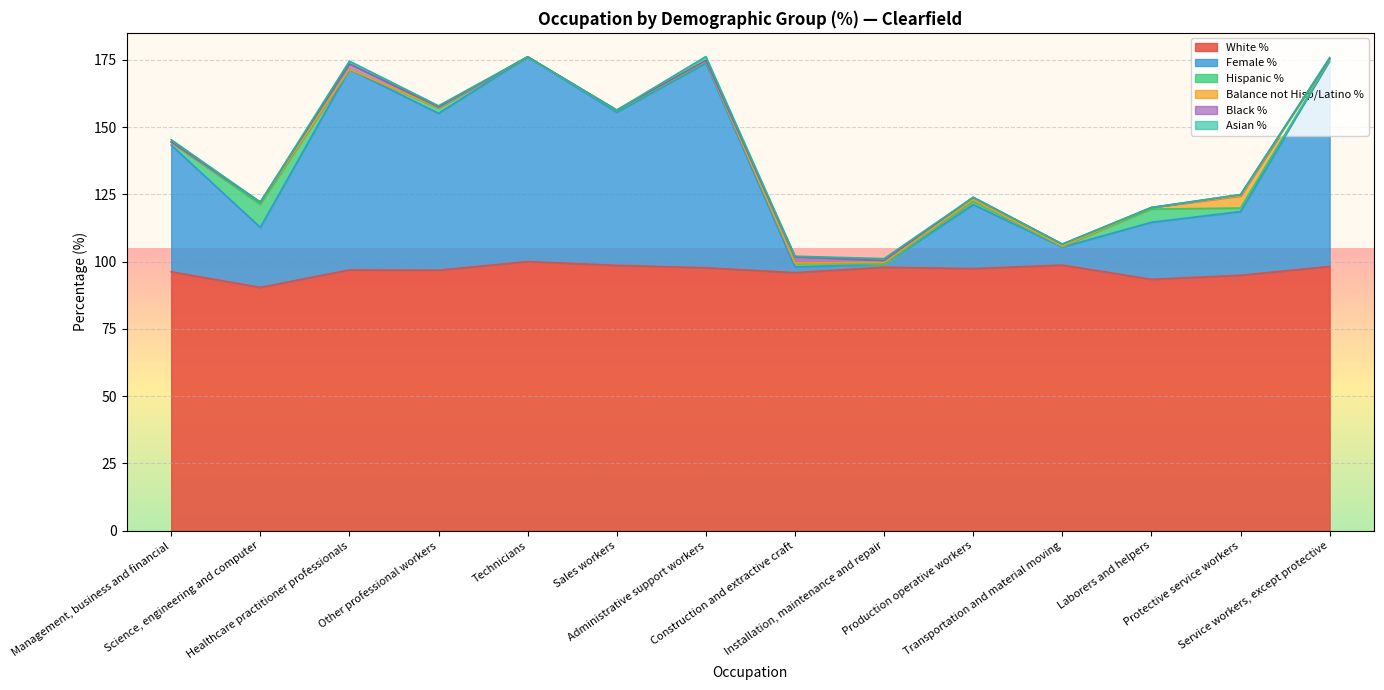

Which label corresponds to the largest value in the chart?

Technicians